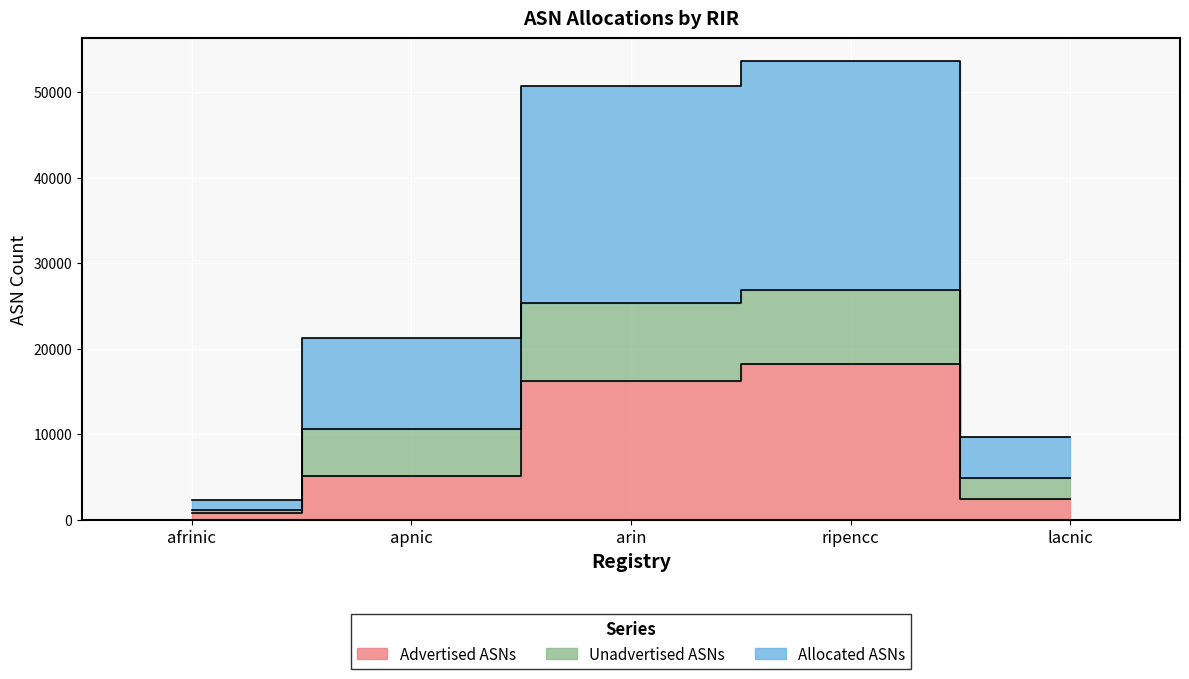

Is it true that Allocated ASNs equals 1703 at afrinic?

False